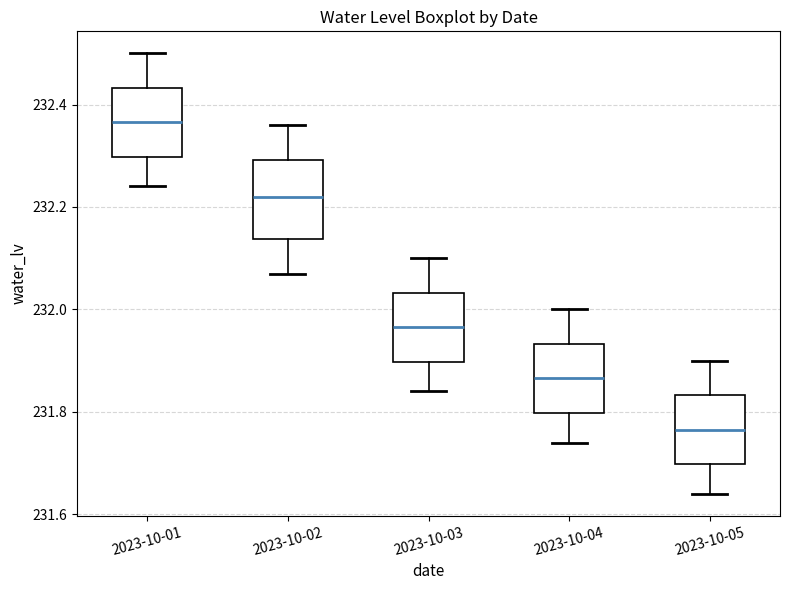

Reading left to right, transcribe this box plot: for each box, give where its median line is, the range the box spans, and where its two whiskers end, as read against the y-axis. The values are not printed on the chart, so give them approximately, as read against the axis.

2023-10-01: median 232.36, box 232.30 to 232.44, whiskers 232.24 to 232.50
2023-10-02: median 232.22, box 232.14 to 232.30, whiskers 232.08 to 232.36
2023-10-03: median 231.96, box 231.90 to 232.04, whiskers 231.84 to 232.10
2023-10-04: median 231.86, box 231.80 to 231.94, whiskers 231.74 to 232.00
2023-10-05: median 231.76, box 231.70 to 231.84, whiskers 231.64 to 231.90